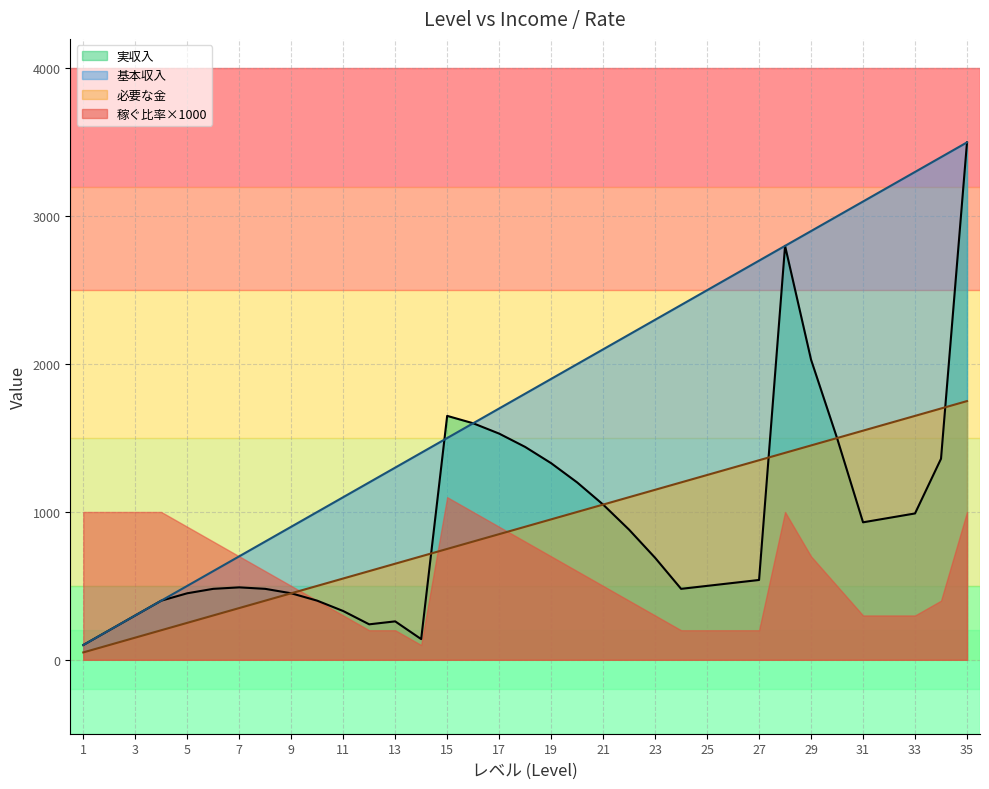

How many categories are shown in the chart?

35